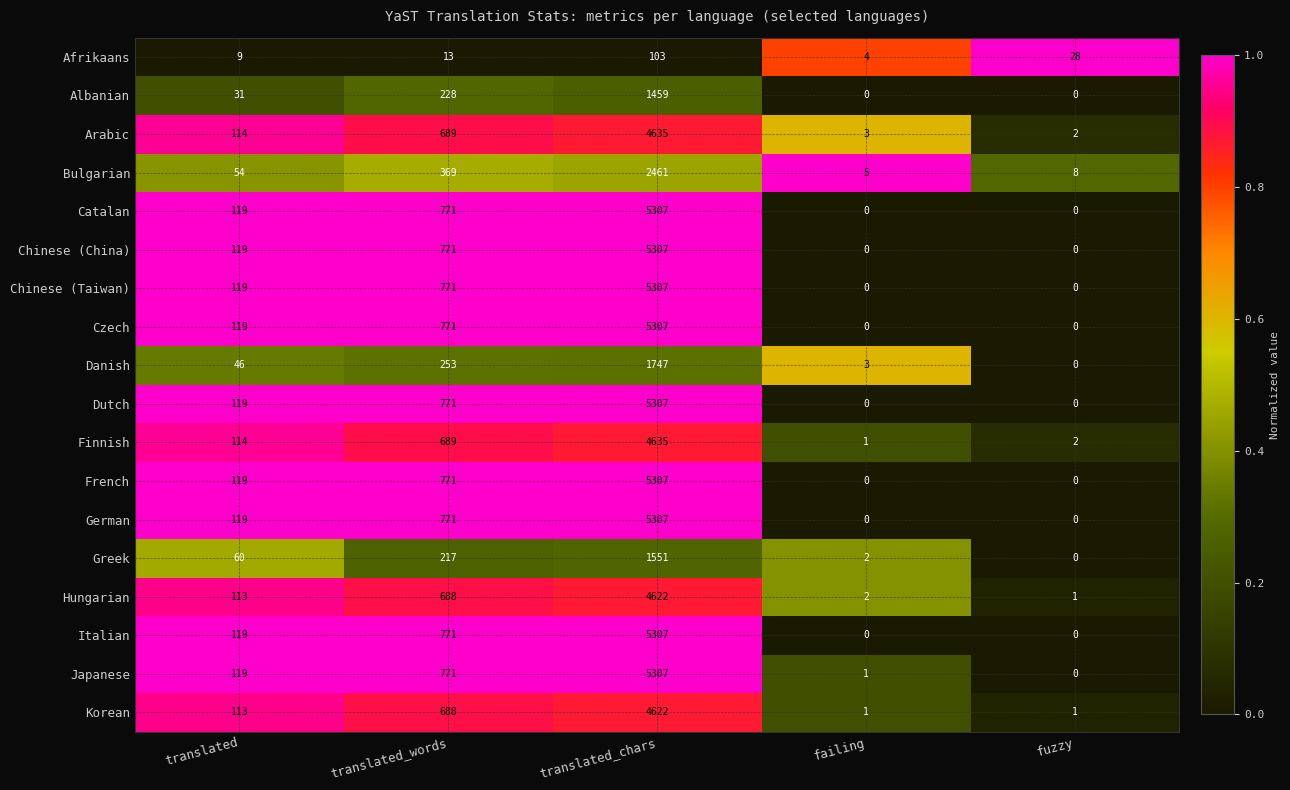

List the labels in order of Finnish value, largest first.

translated_chars, translated_words, translated, fuzzy, failing